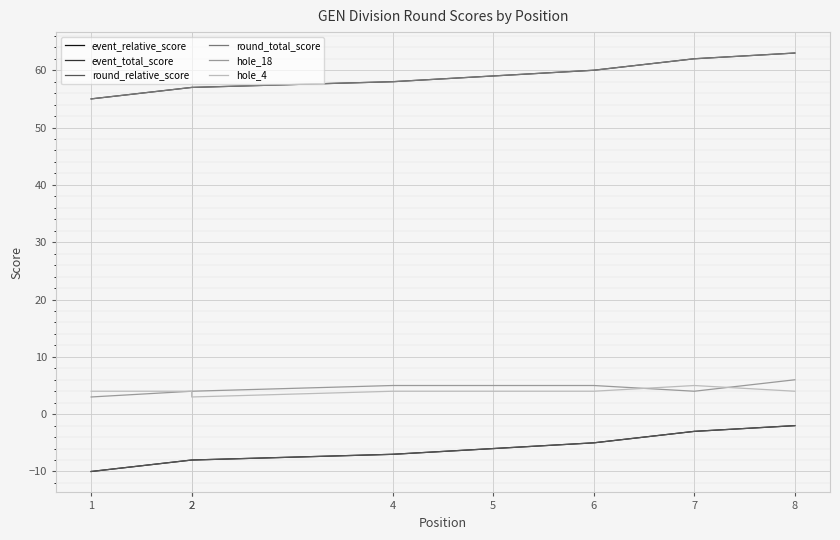

True or false: hole_4 and hole_18 intersect in this chart.

True